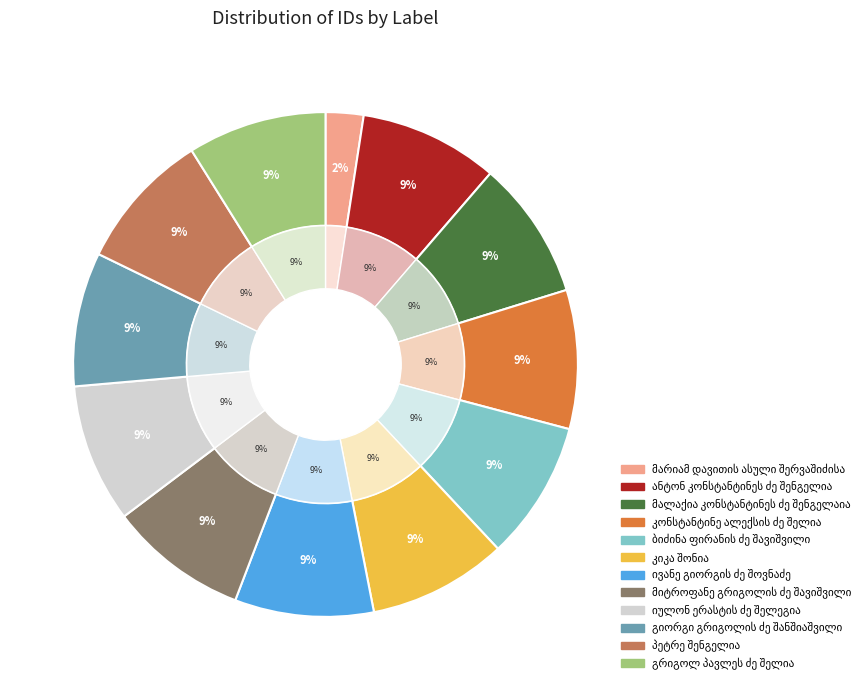

Count the number of slices in the pie.

12